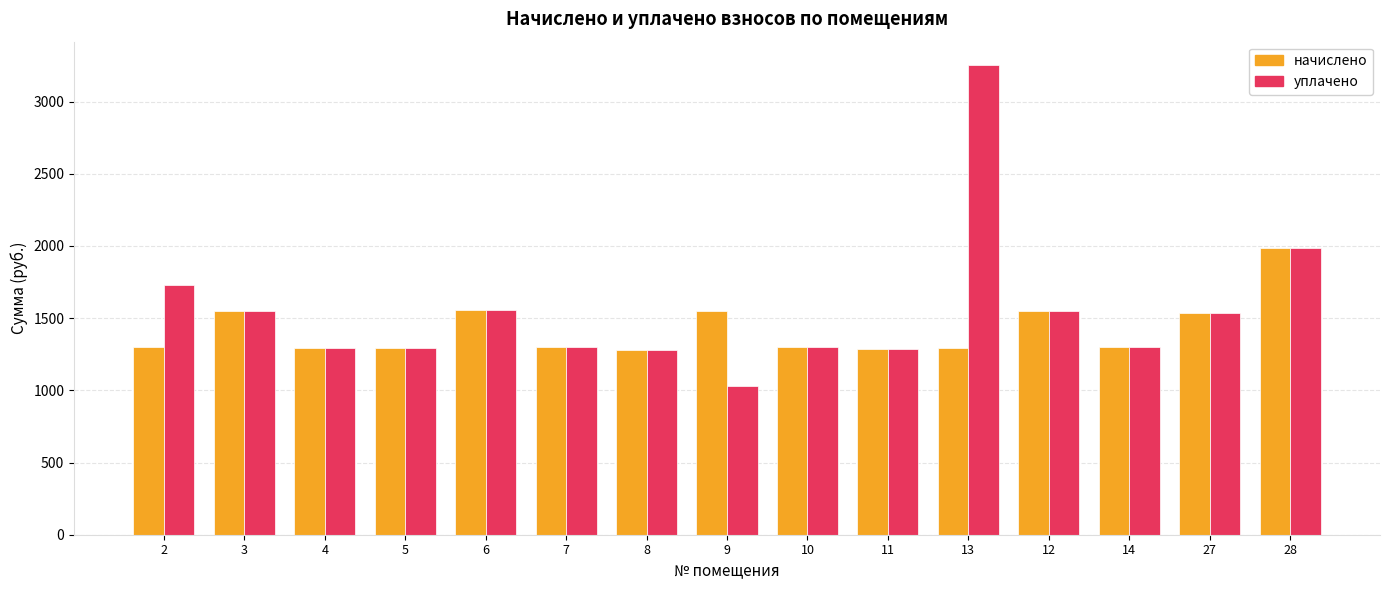

Which series has the widest spread of values?

уплачено